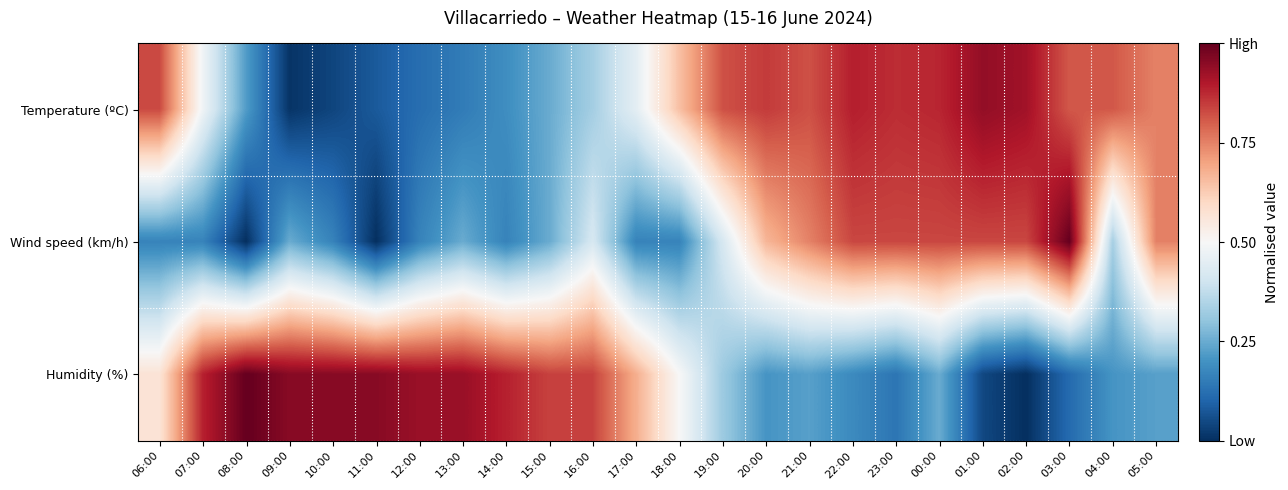

Which series has the largest range (max minus min)?

Wind speed (km/h)